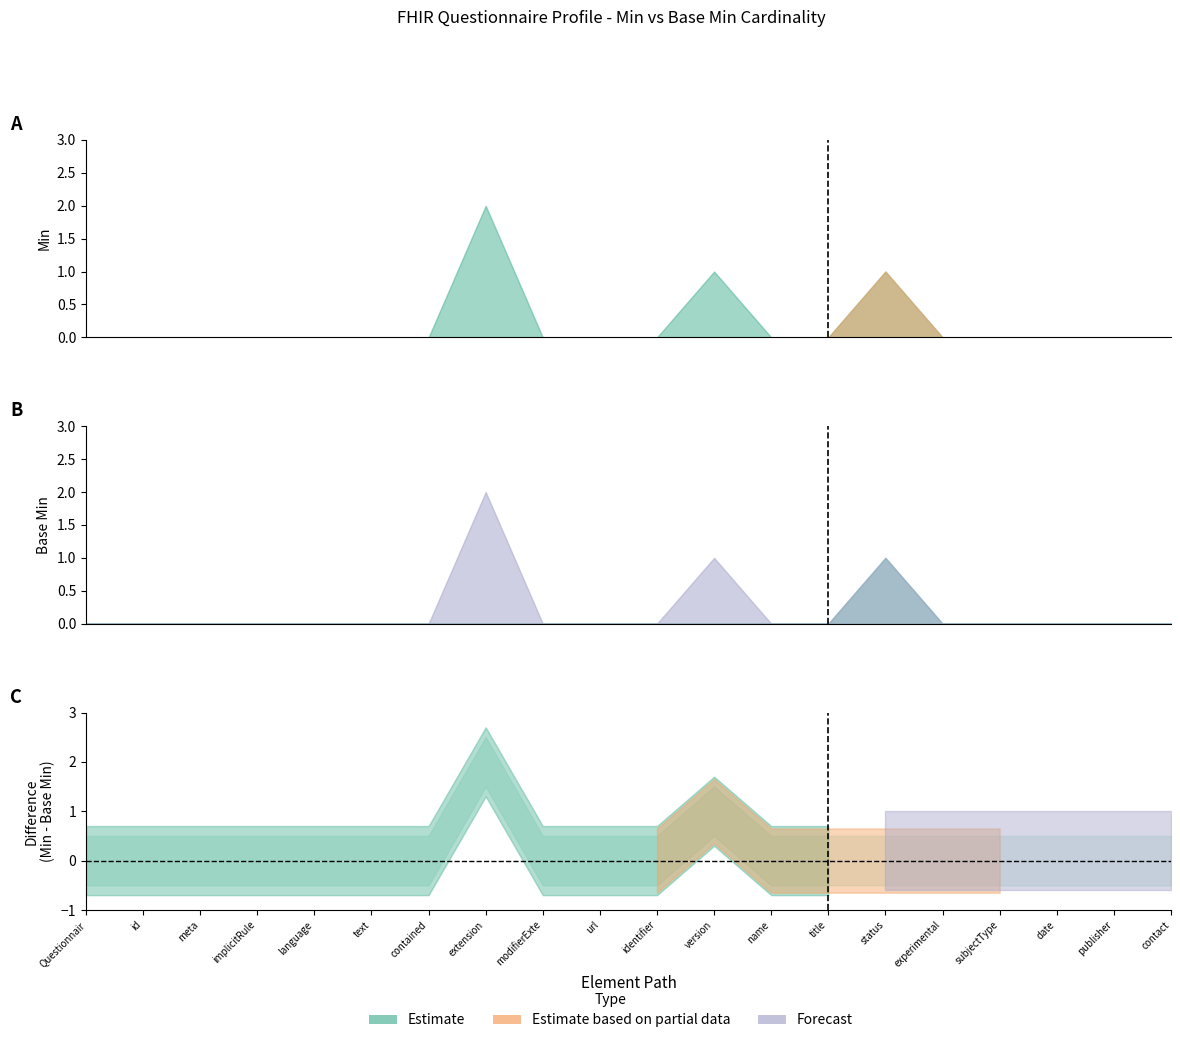

At which category does the chart reach its peak across all series?

Questionnaire.extension